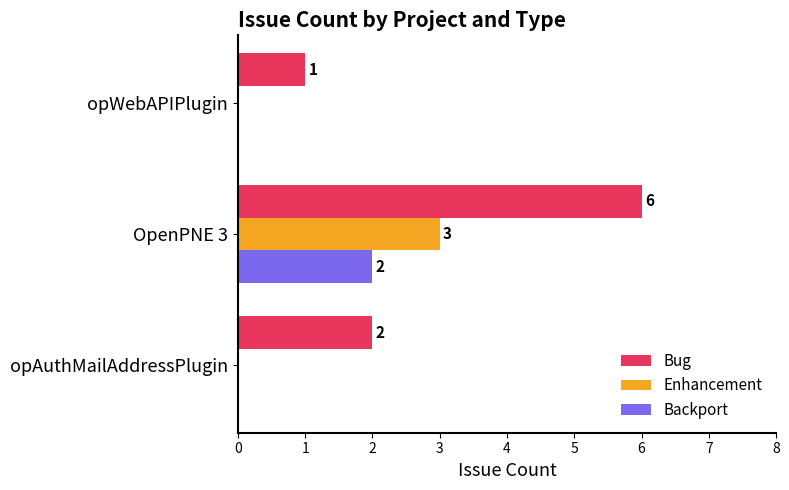

What are all the series names shown in the legend?

Bug, Enhancement, Backport